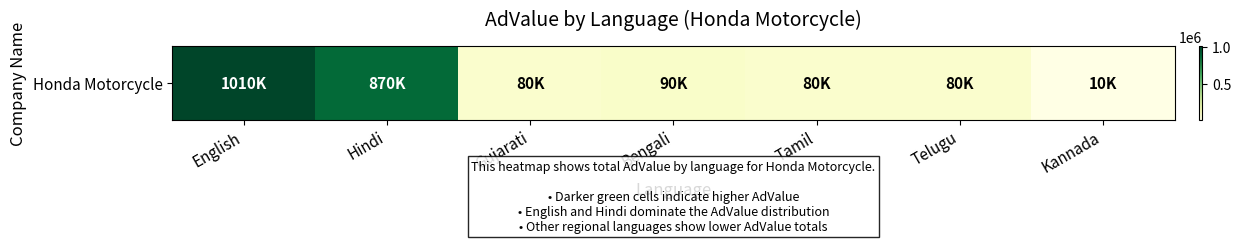

Count the number of categories in the chart.

7